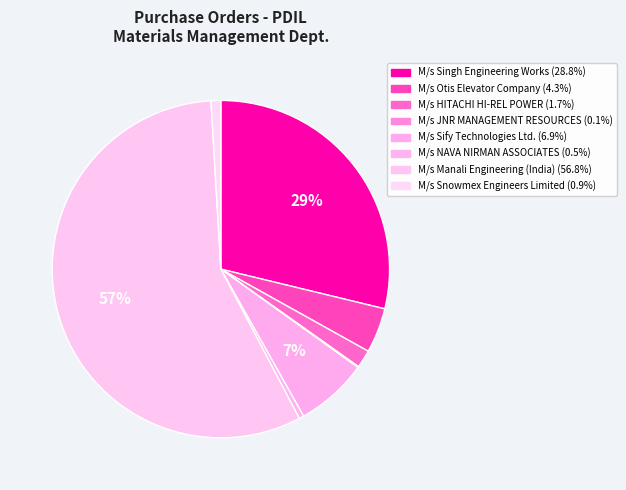

Count the number of slices in the pie.

8